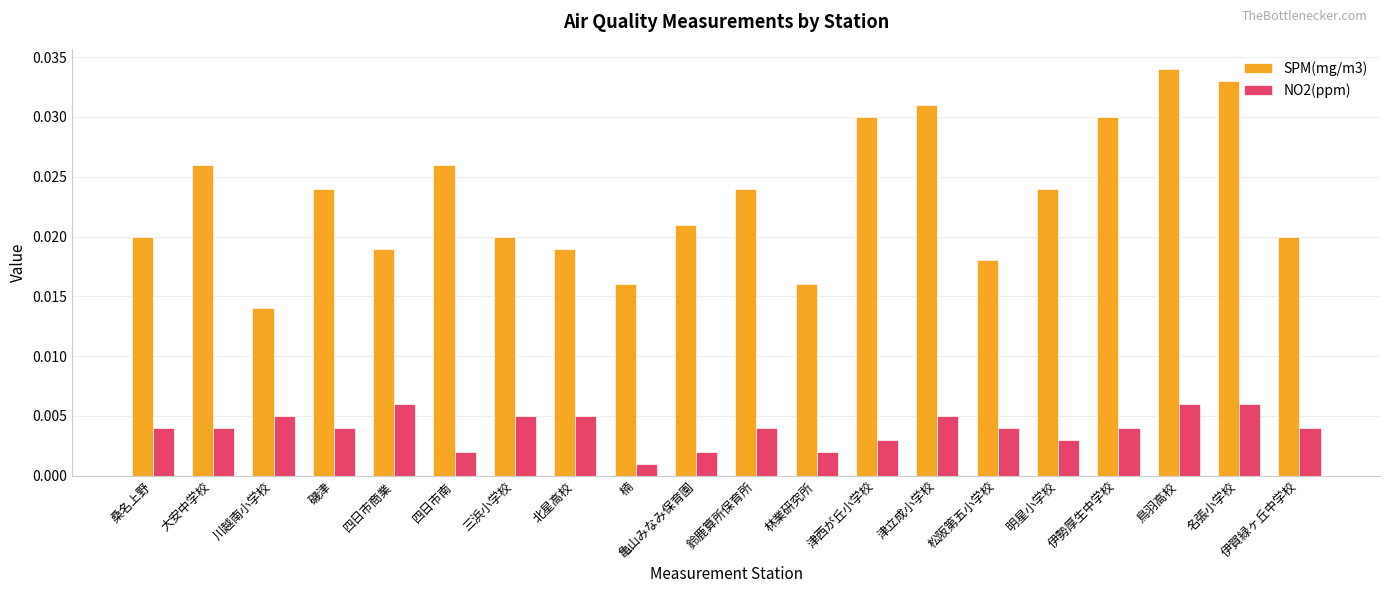

List the series in order of their peak value, highest first.

SPM(mg/m3), NO2(ppm)